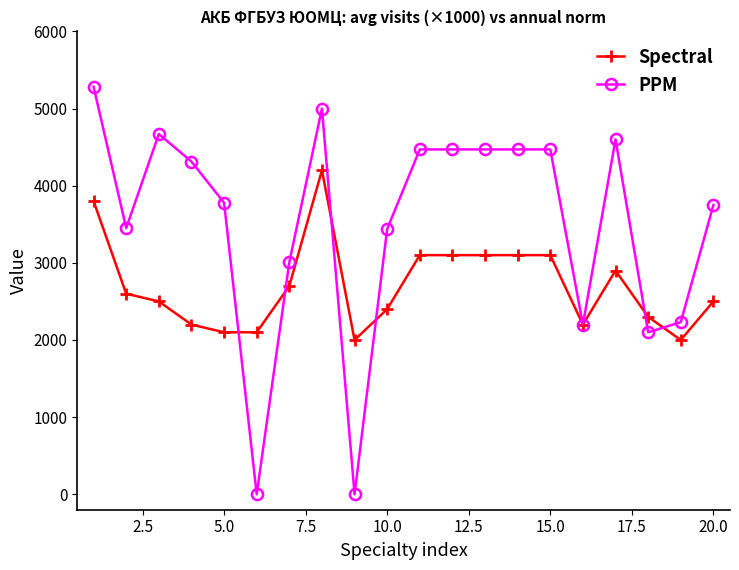

True or false: Spectral has more than 0 interior local peaks.

True